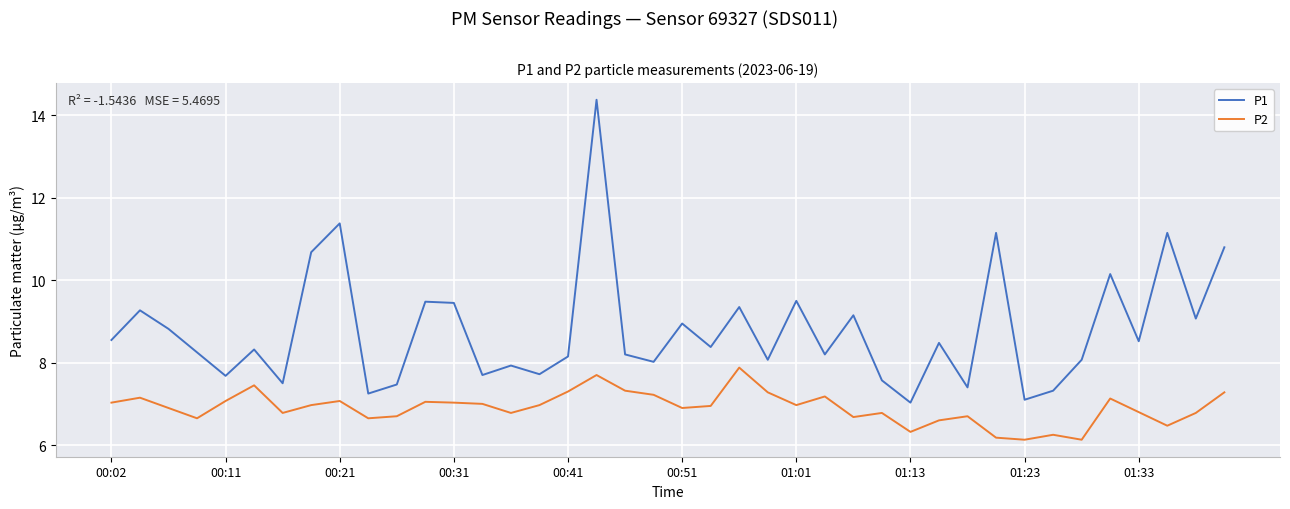

Which series has the largest total across all categories?

P1